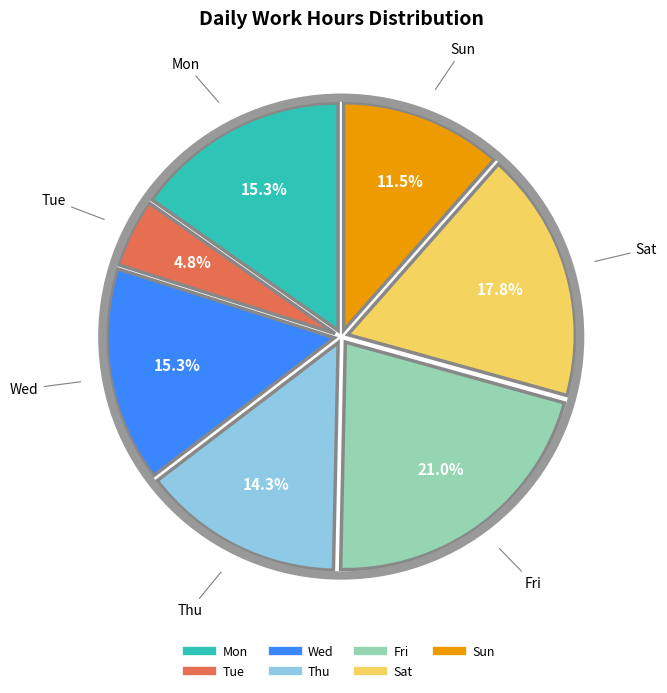

What percentage is the Tue slice, to the nearest percent?

5%